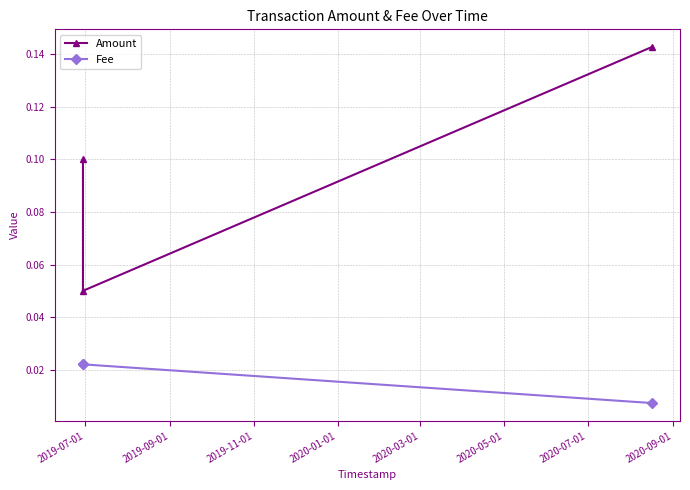

How many lines are shown in the chart?

2